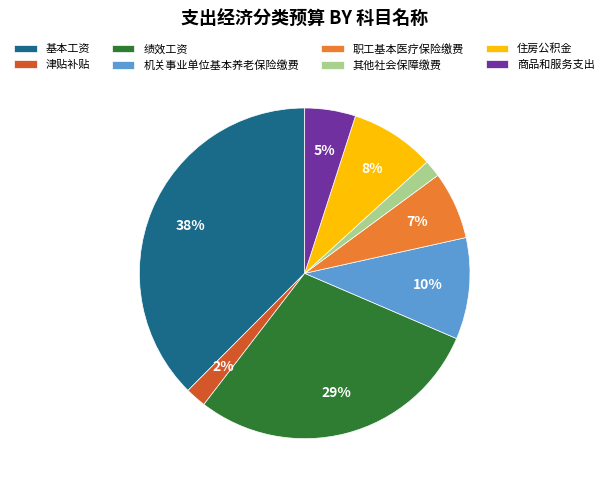

Do 商品和服务支出 and 职工基本医疗保险缴费 together represent more than half of the pie?

No